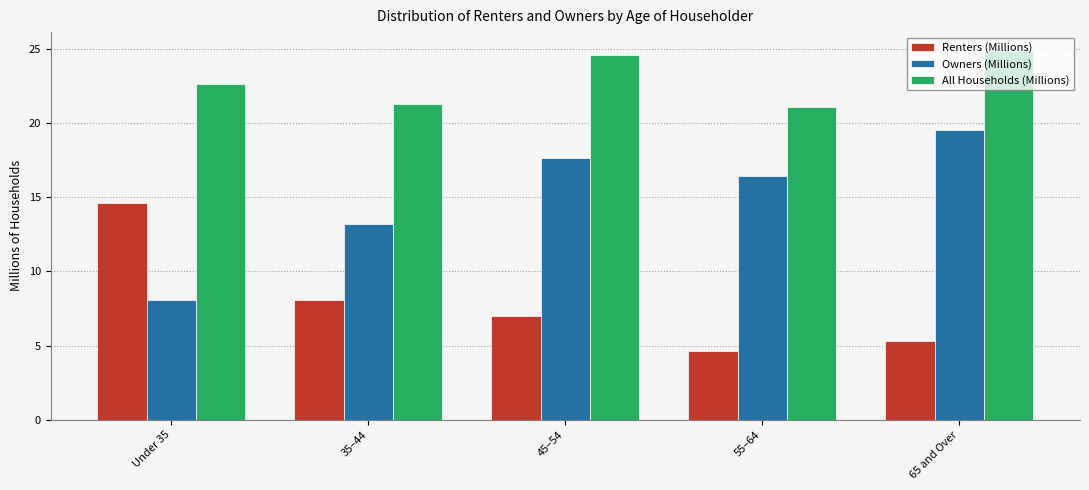

True or false: All Households (Millions) has a value of 37.3 at Under 35.

False